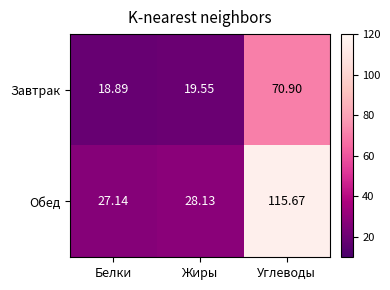

Which label corresponds to the smallest value in the chart?

Белки